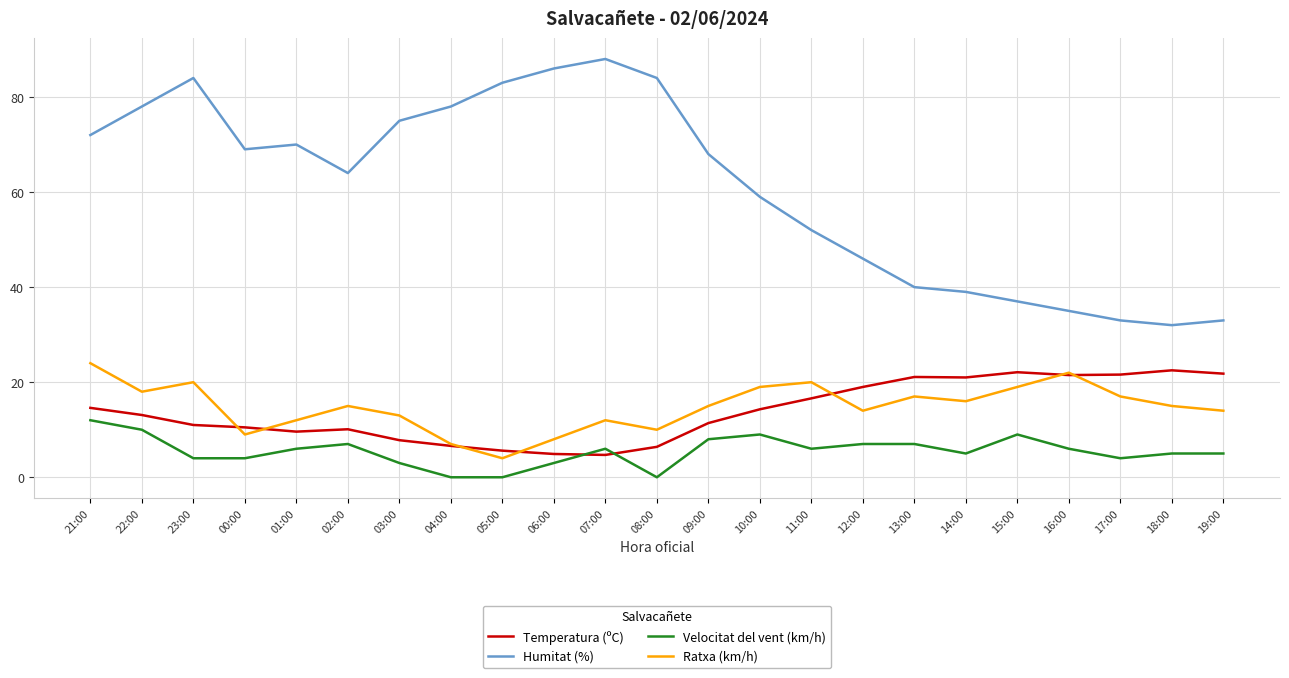

True or false: Humitat (%) and Ratxa (km/h) intersect in this chart.

False